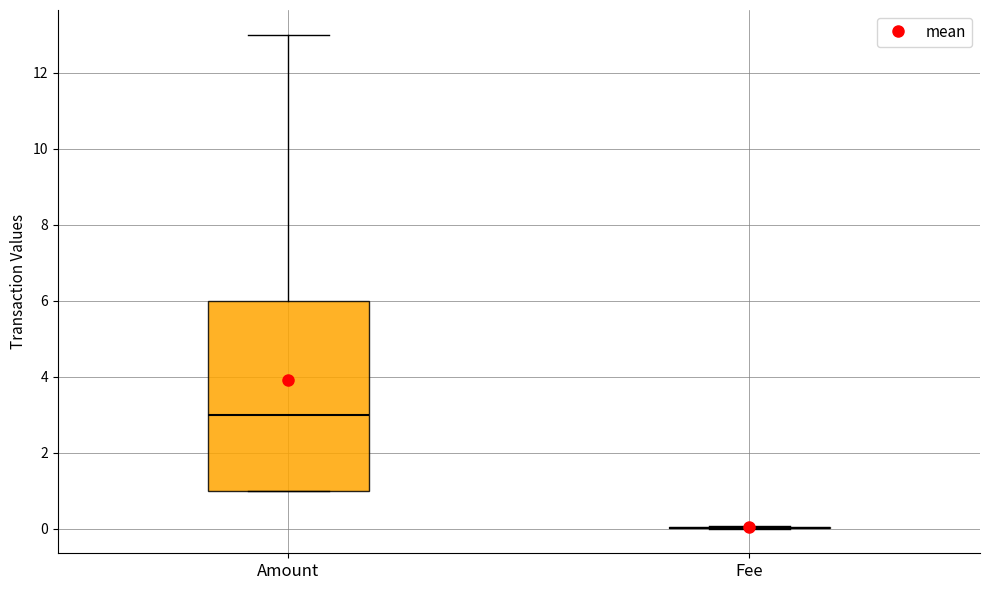

Which box is the tallest, from its lower edge to its upper edge?

Amount